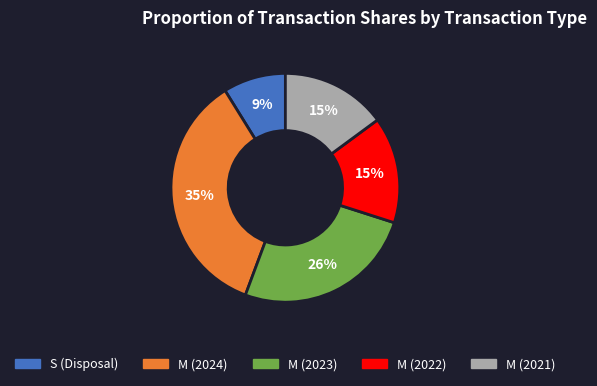

Is there any slice that represents more than half of the pie?

No